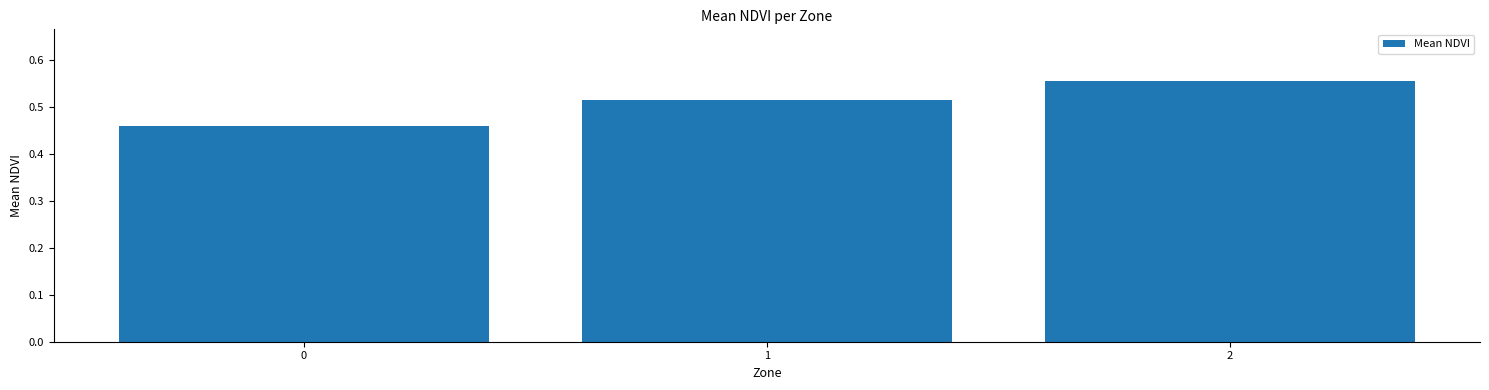

The value at 0 is 0.2. True or false?

False